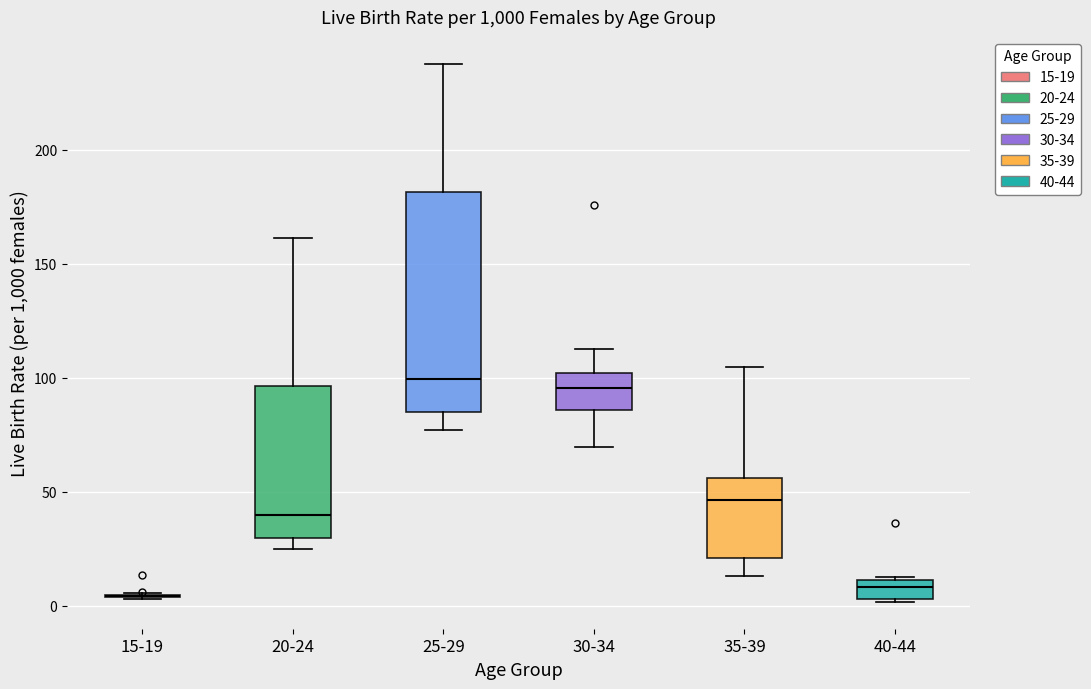

Where does the upper whisker of the box for 20-24 end on the y-axis? The values are not printed on the chart, so give them approximately, as read against the axis.

160